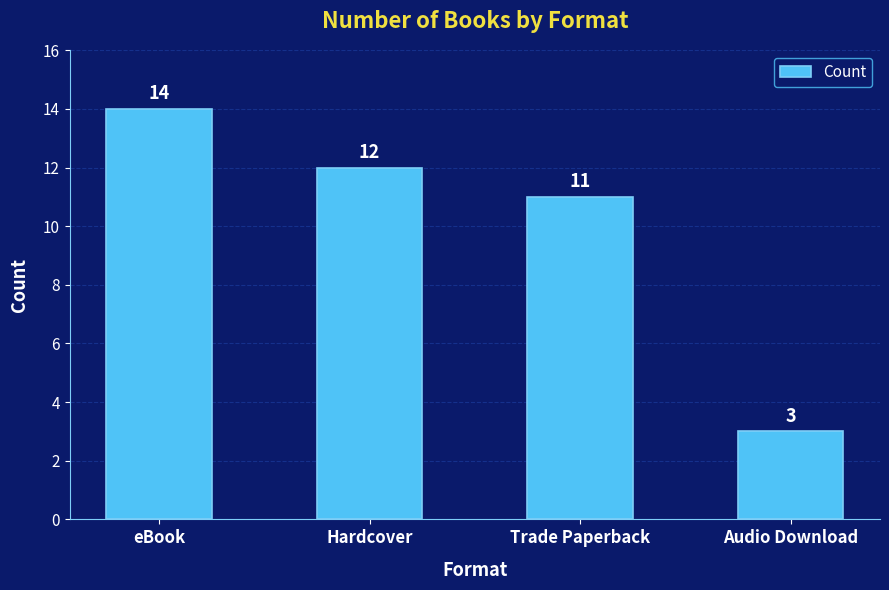

Which has a higher value, eBook or Hardcover?

eBook